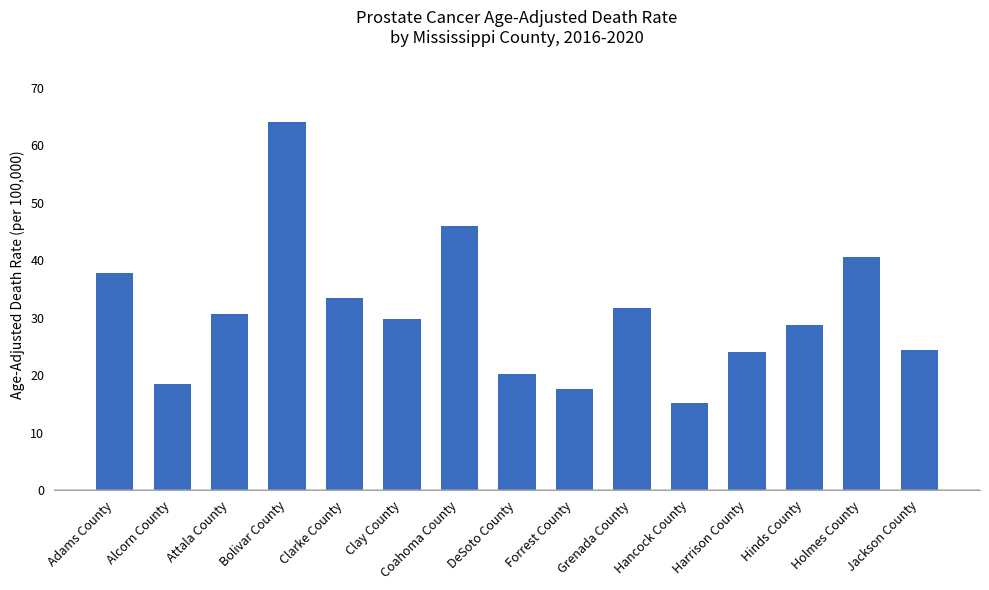

The chart shows a value of 30.6 at Attala County. True or false?

True